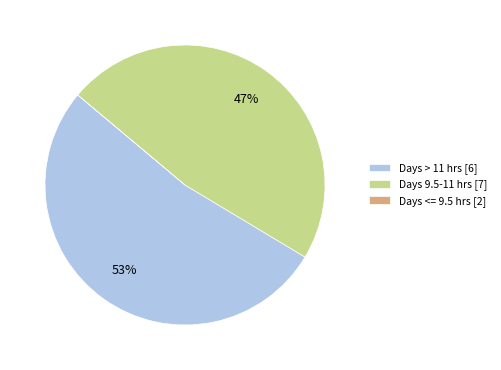

Between Days 9.5-11 hrs [7] and Days > 11 hrs [6], which is larger?

Days > 11 hrs [6]